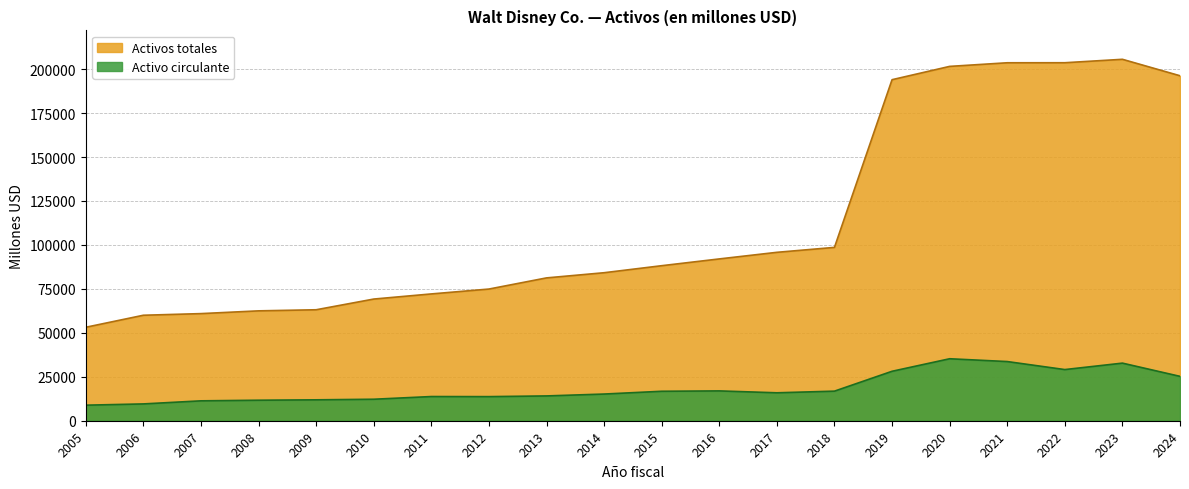

How many lines are shown in the chart?

2